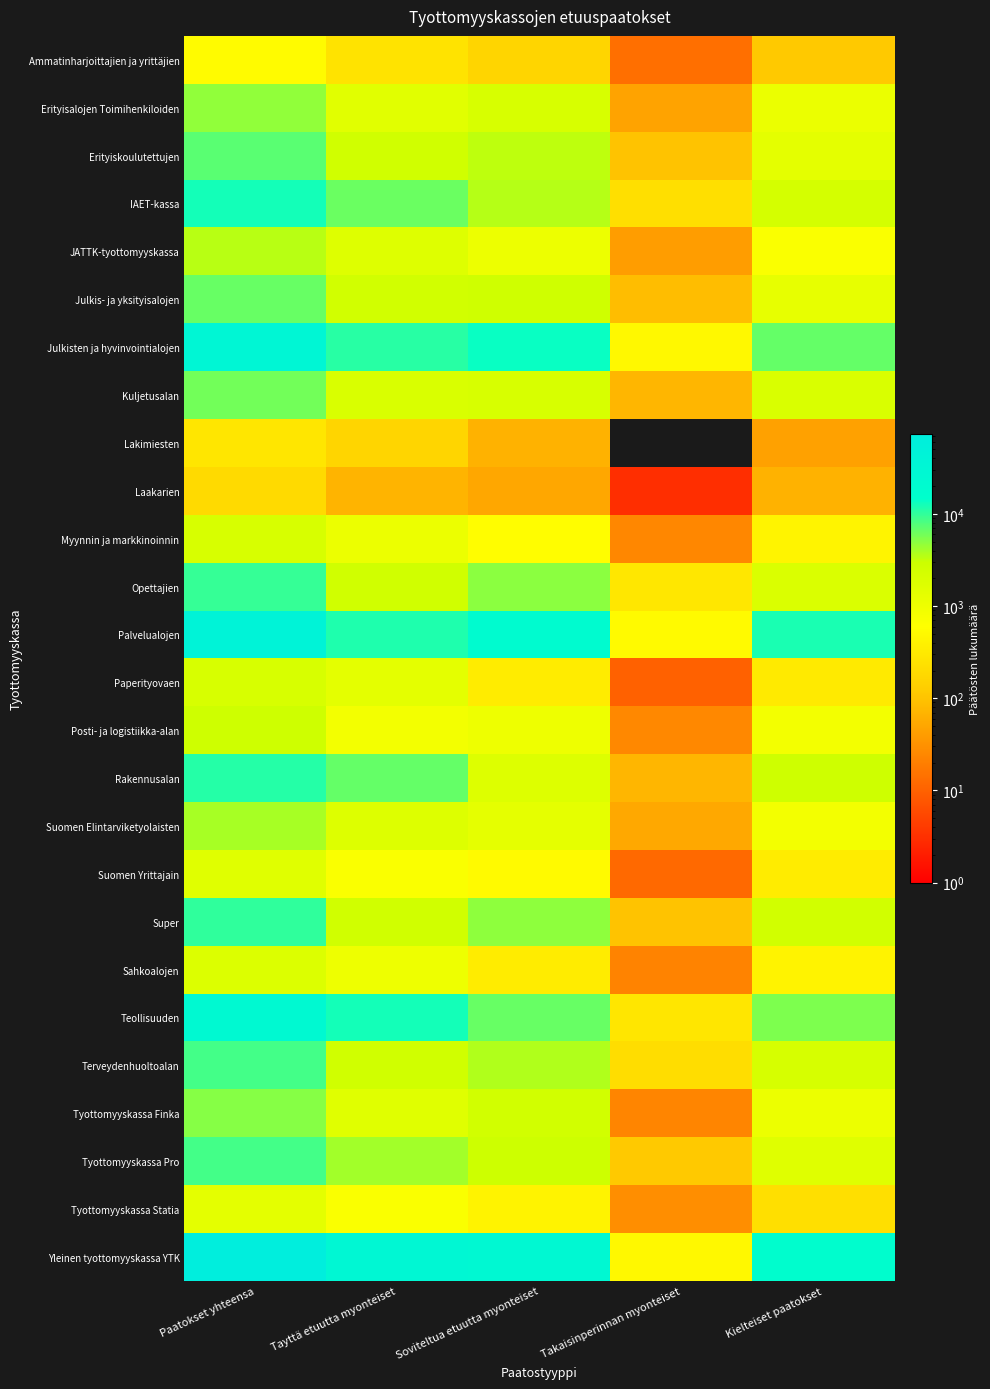

At which category is the sum across all series the highest?

Paatokset yhteensa